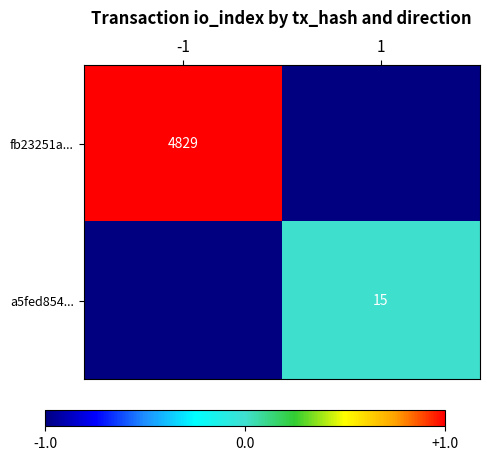

Between -1 and 1, which is larger?

-1